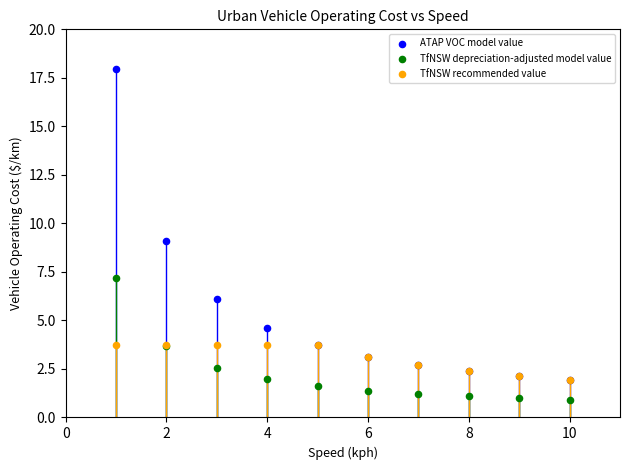

What are all the series names shown in the legend?

ATAP VOC model value, TfNSW depreciation-adjusted model value, TfNSW recommended value